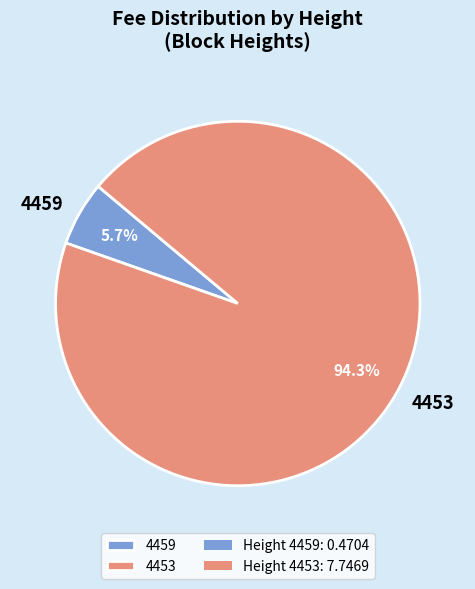

To the nearest percent, what portion does 4459 represent?

6%